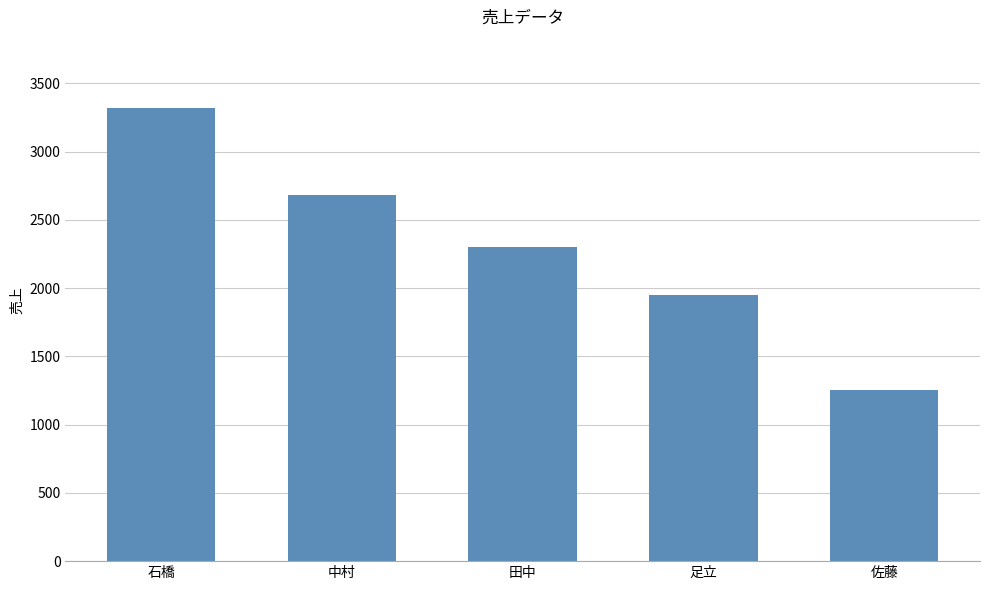

What is the value of the 5th bar from the left?

1254